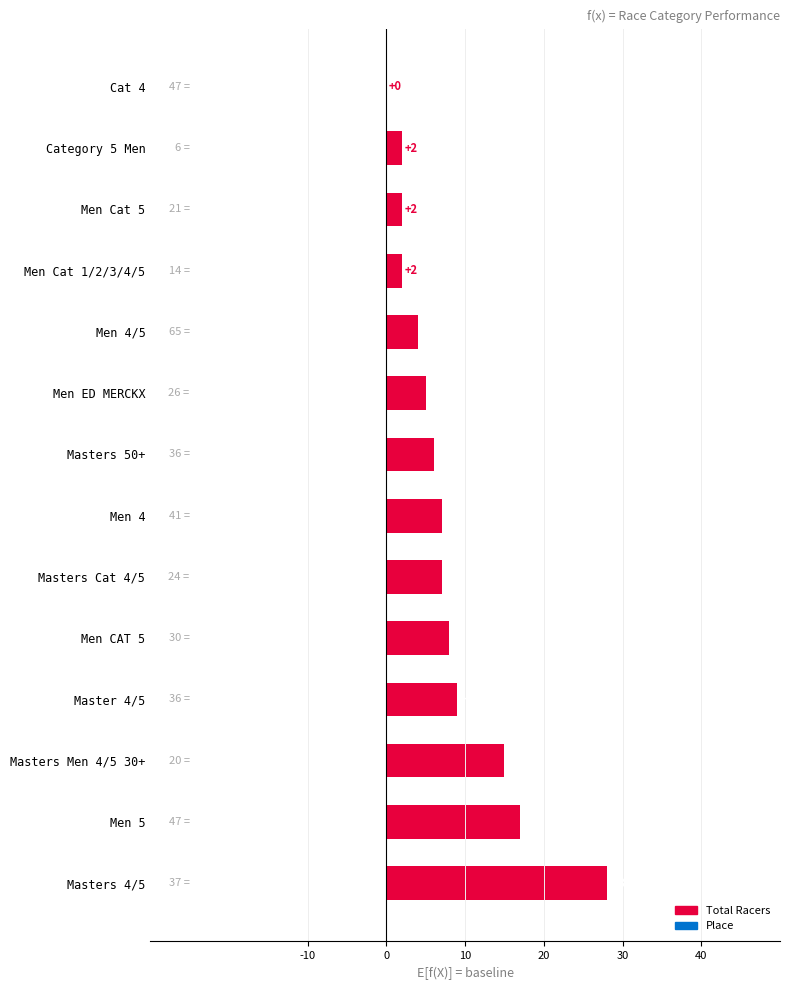

What is the change in value from Men CAT 5 to Men Cat 1/2/3/4/5?

-6